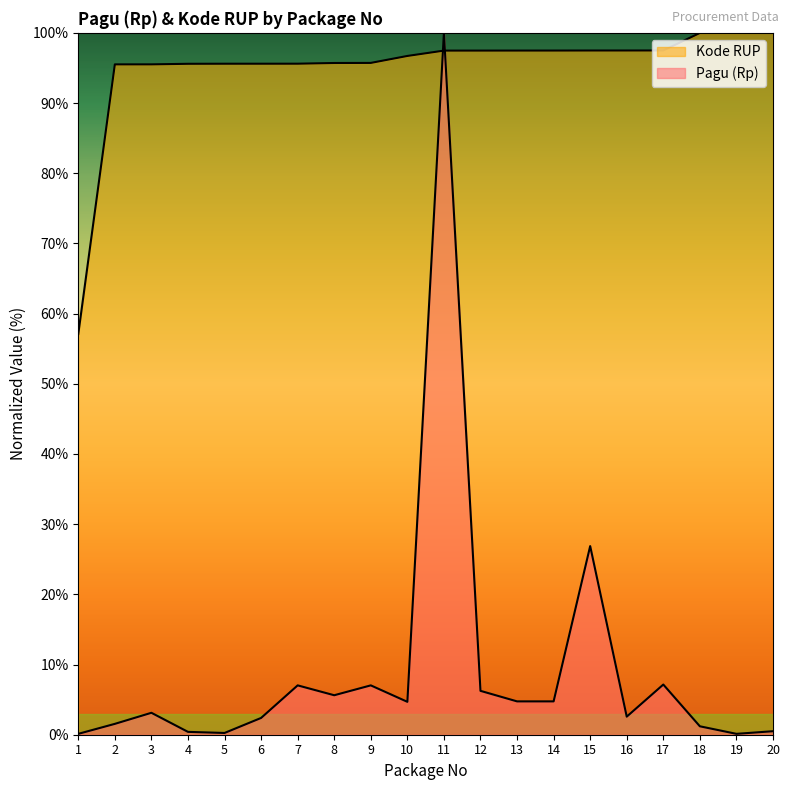

At how many categories does at least one series exceed 50?

20